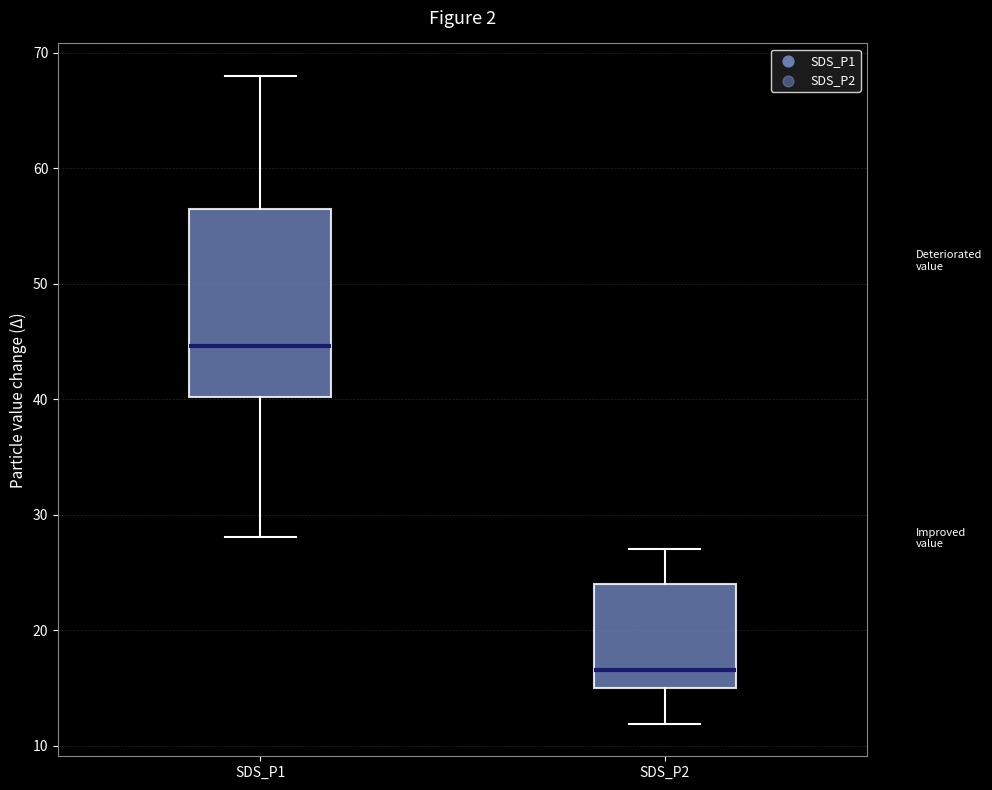

Which box's median line is the highest?

SDS_P1